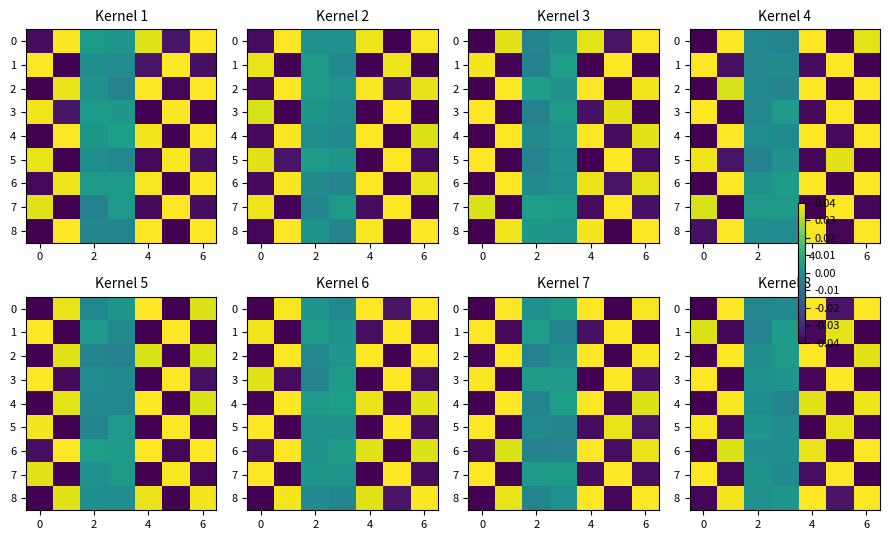

What is the difference between the maximum and minimum values in the 4 series?

0.1